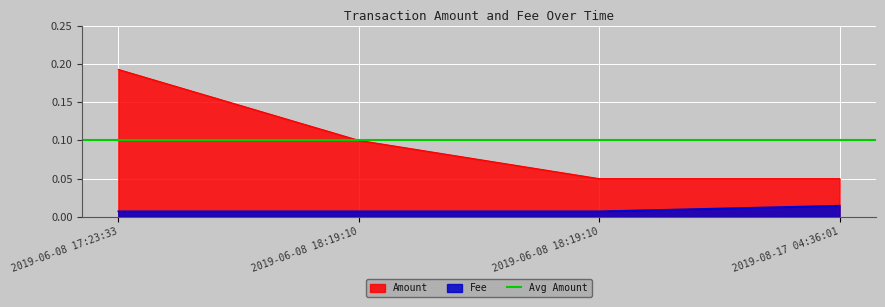

Which category has the lowest value in the Amount series?

2019-06-08 18:19:10